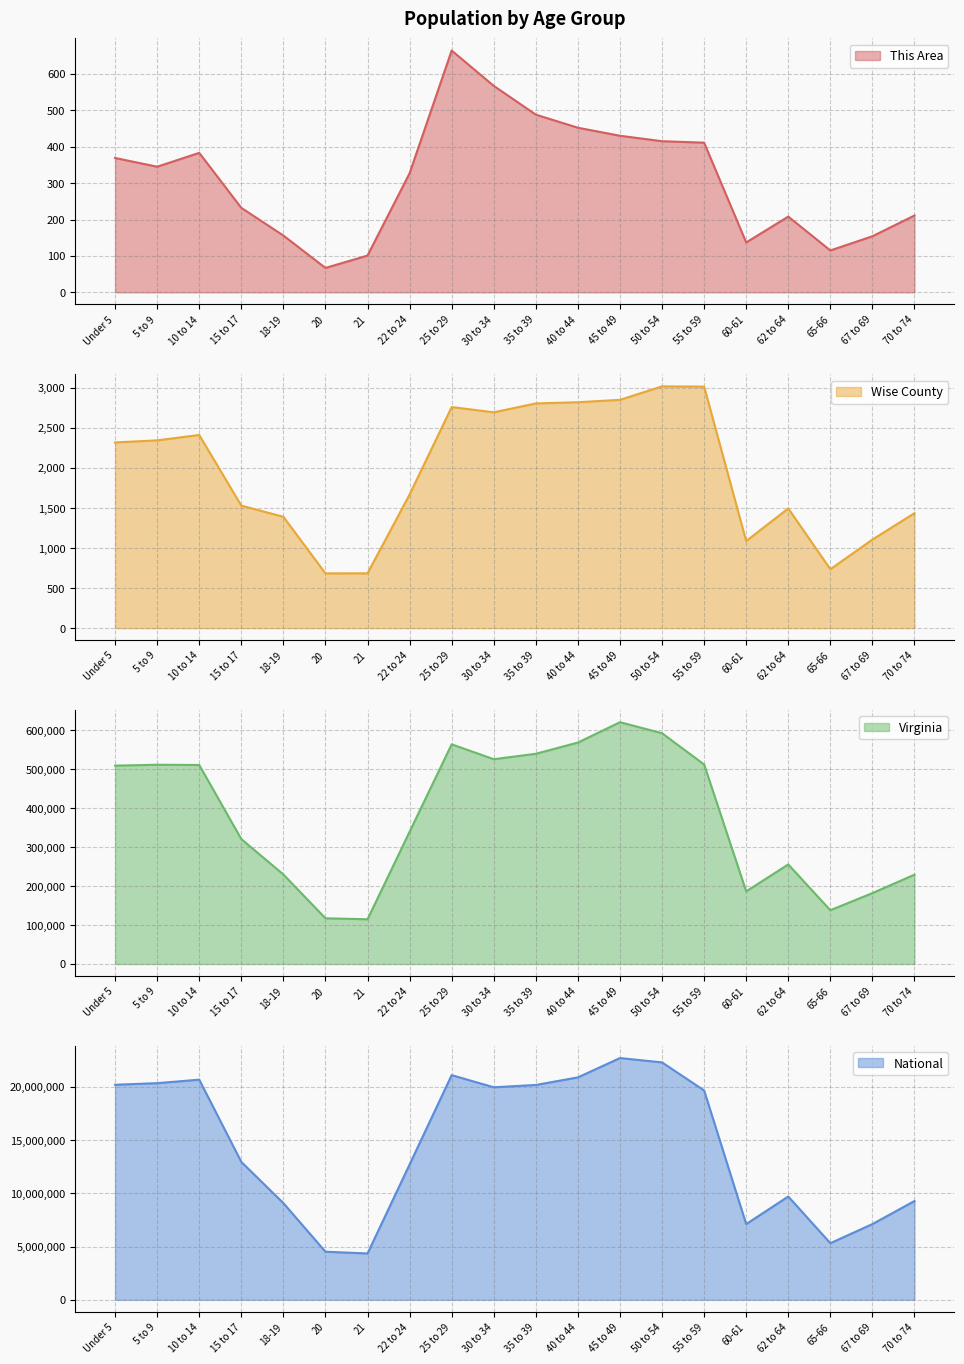

How many data points in National are less than 19664805?

10